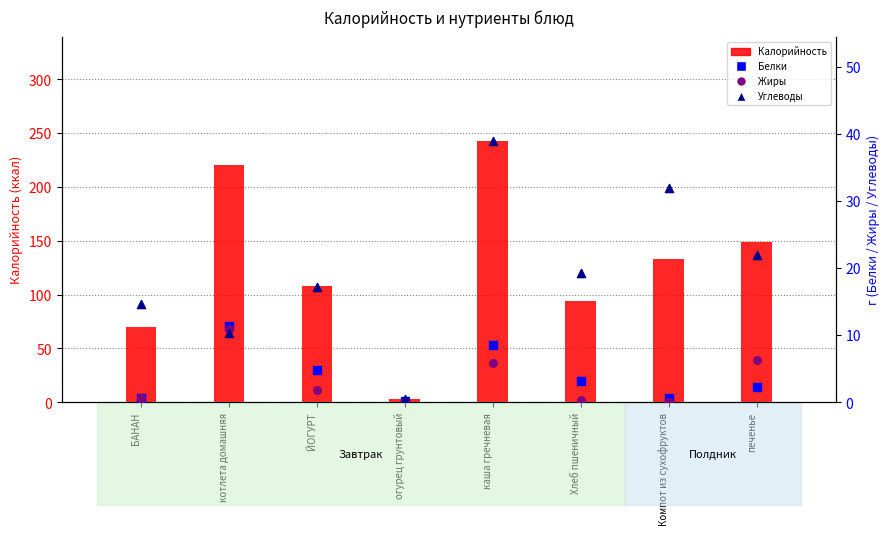

What is the total value across all series at котлета домашняя?

253.5